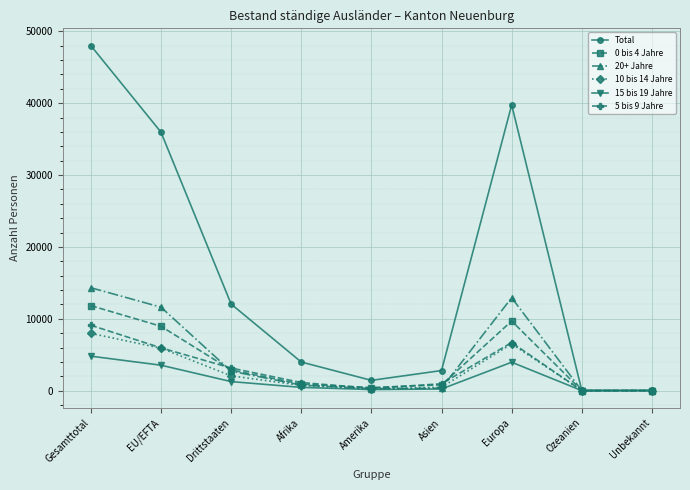

Where is the first local minimum for Total?

Amerika